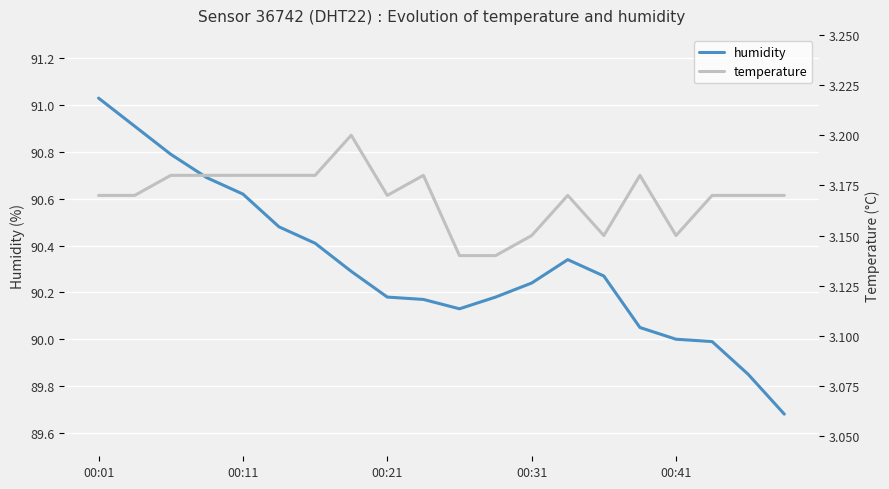

True or false: temperature has more than 0 interior local peaks.

True